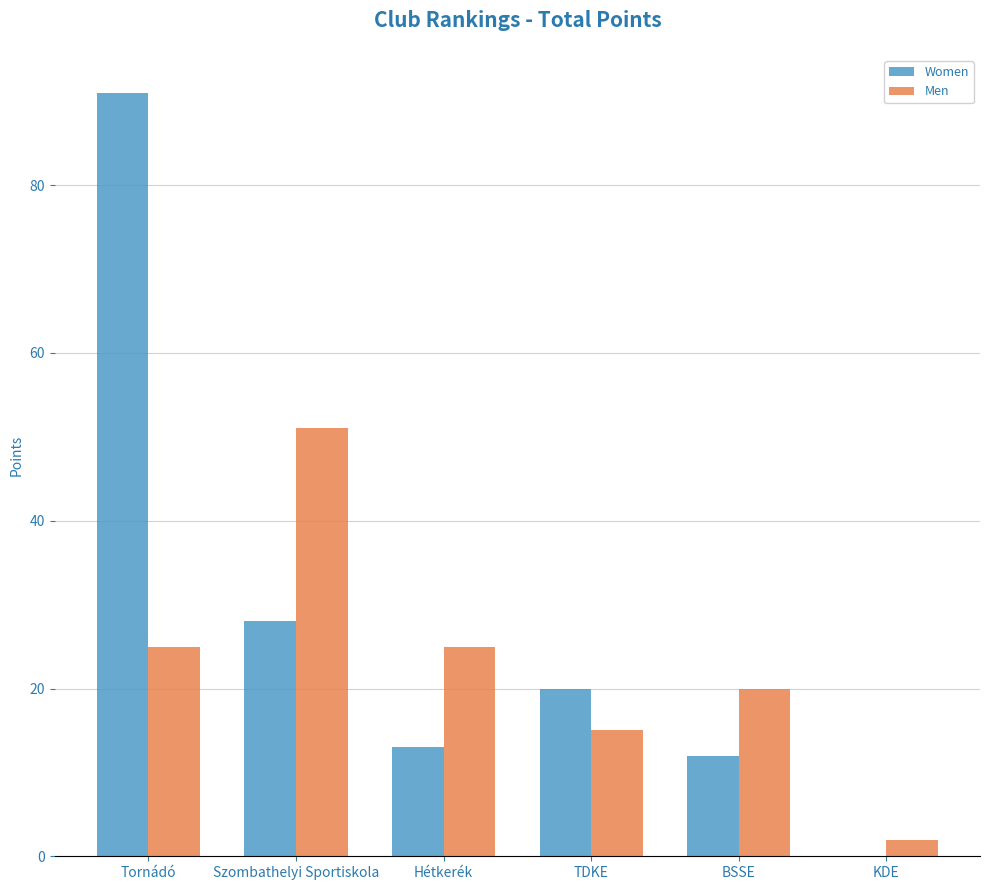

Is it true that Men equals 2 at KDE?

True